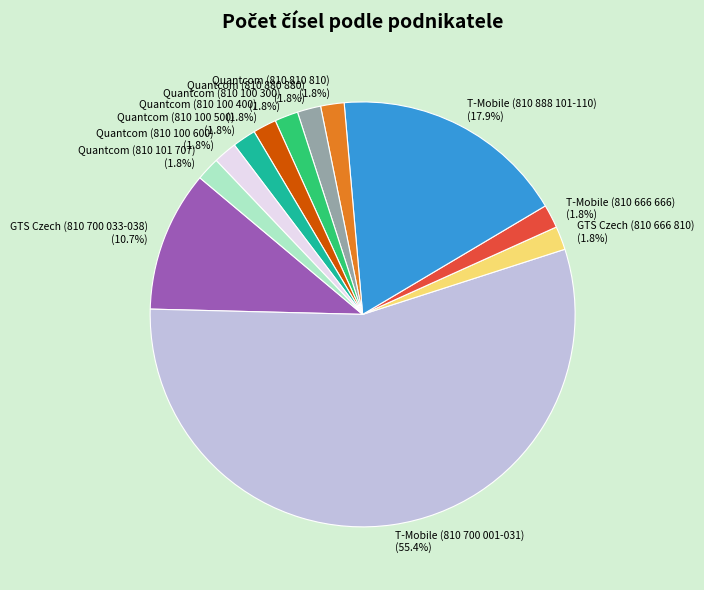

Is it true that T-Mobile (810 666 666) is 7% of the pie?

False